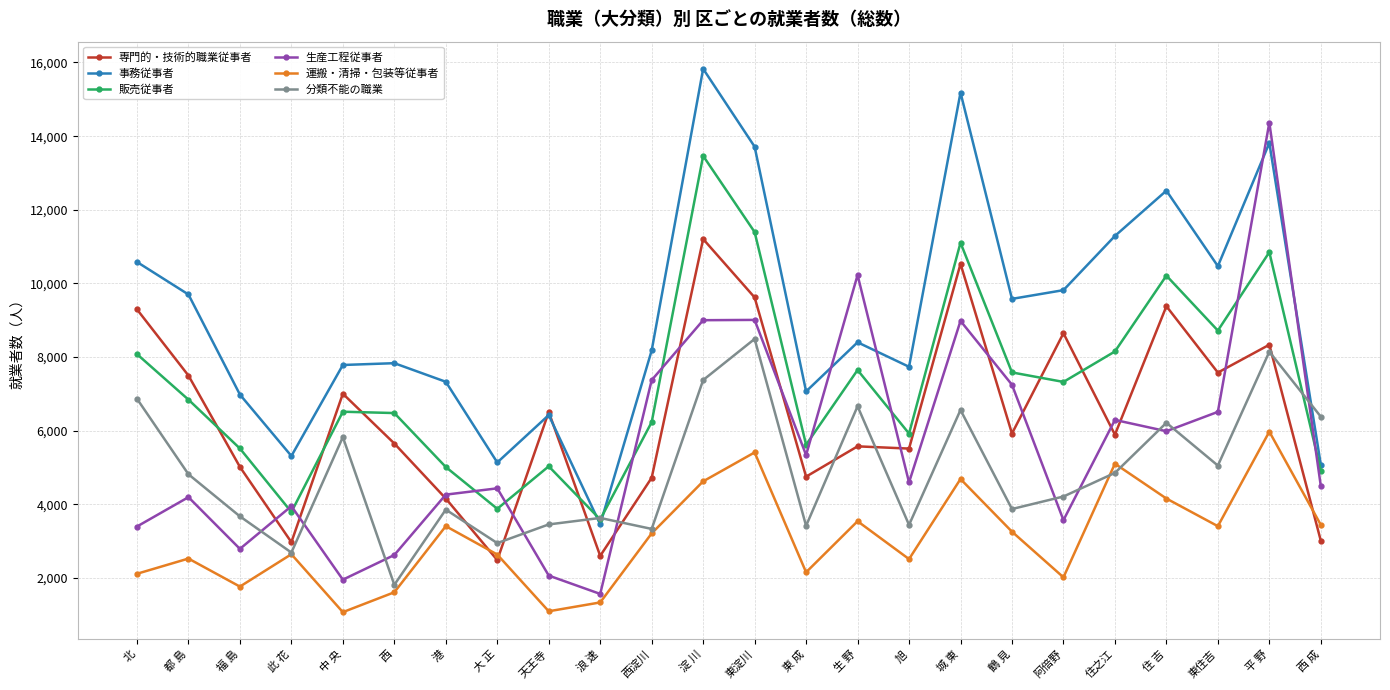

Which series has the largest total across all categories?

事務従事者